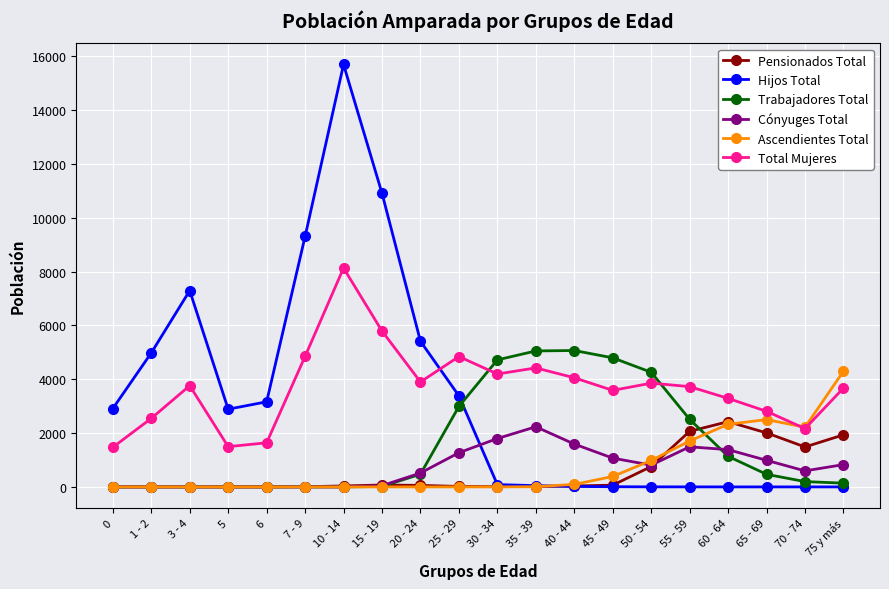

Rank the series by their maximum value, from lowest to highest.

Cónyuges Total, Pensionados Total, Ascendientes Total, Trabajadores Total, Total Mujeres, Hijos Total